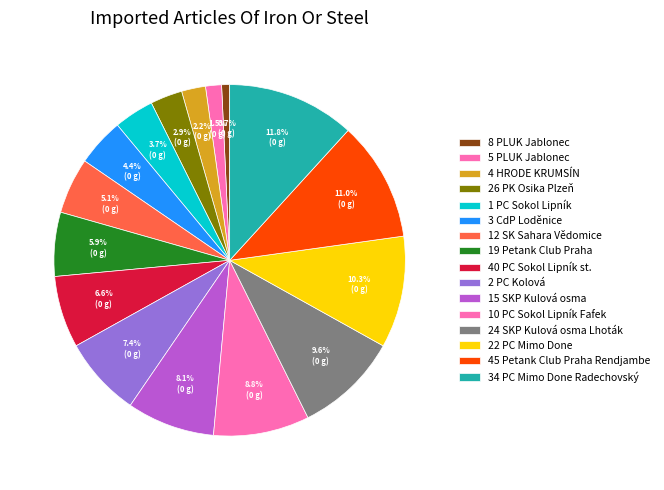

Combined, do 8 PLUK Jablonec and 3 CdP Loděnice account for over 50%?

No